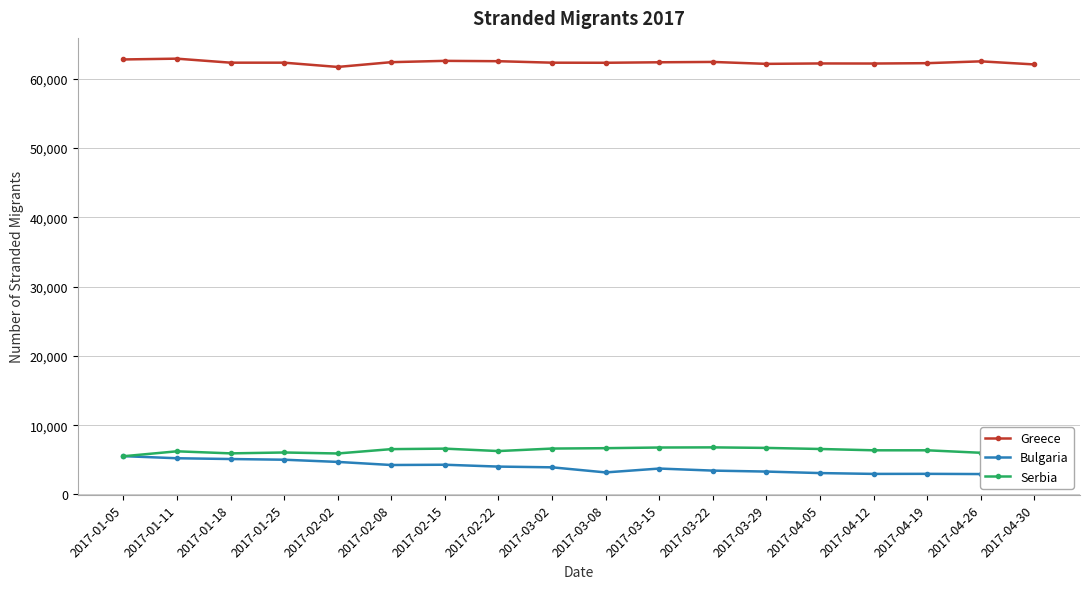

Is the value of Bulgaria at 2017-03-29 greater than the value of Serbia at 2017-03-02?

No